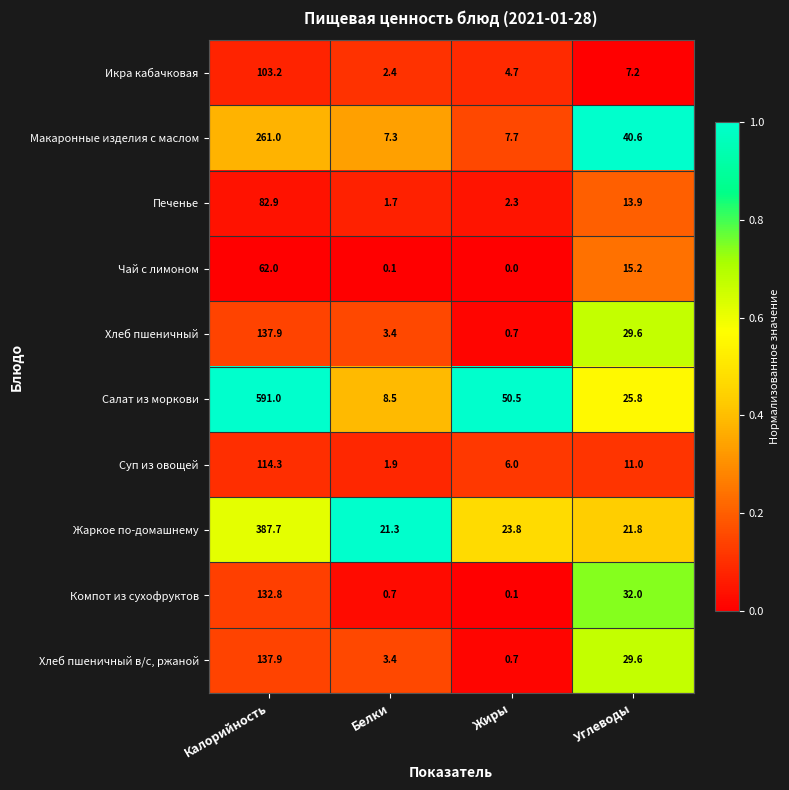

What is the average value of the Хлеб пшеничный в/с, ржаной series?

42.9